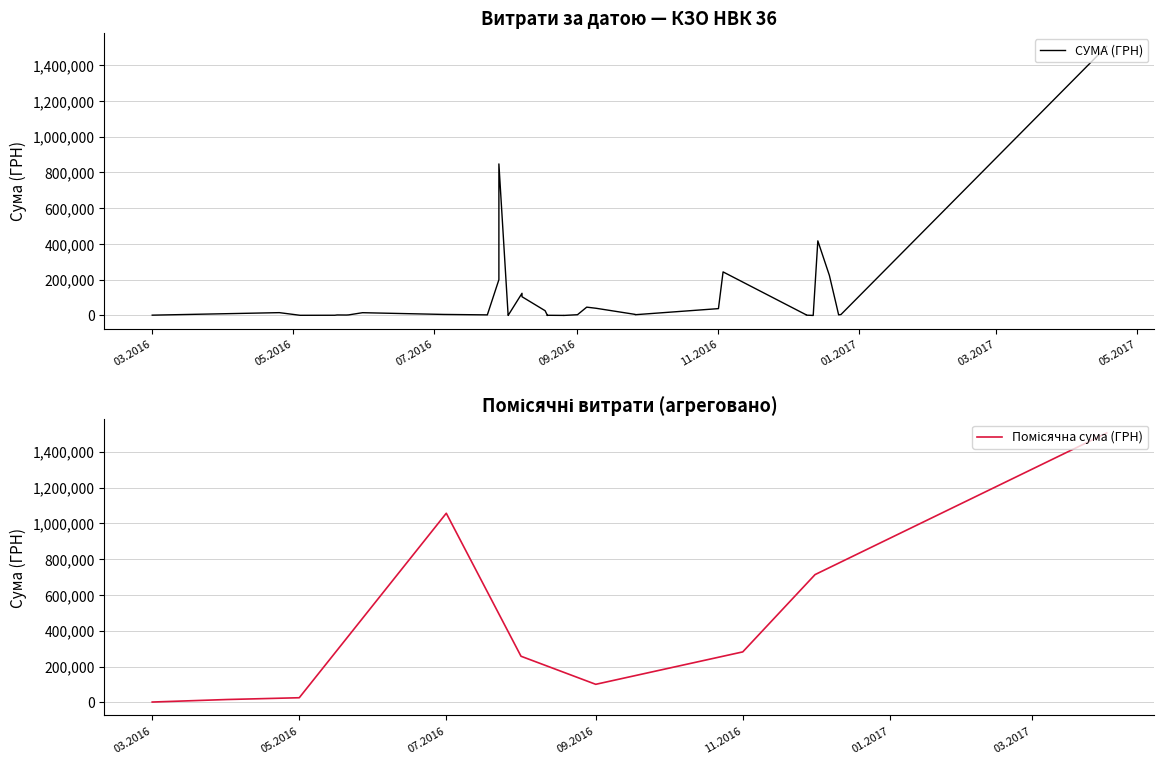

Rank the categories by value from lowest to highest.

19.08.2016, 26.08.2016, 12.12.2016, 02.08.2016, 02.08.2016, 19.08.2016, 19.08.2016, 26.08.2016, 19.08.2016, 04.05.2016, 19.08.2016, 19.05.2016, 01.03.2016, 09.12.2016, 24.05.2016, 20.05.2016, 25.05.2016, 24.07.2016, 23.12.2016, 09.12.2016, 01.09.2016, 26.09.2016, 24.12.2016, 05.07.2016, 26.09.2016, 31.05.2016, 25.04.2016, 18.08.2016, 01.11.2016, 09.09.2016, 05.09.2016, 22.12.2016, 08.08.2016, 08.08.2016, 29.07.2016, 19.12.2016, 03.11.2016, 14.12.2016, 29.07.2016, 18.04.2017